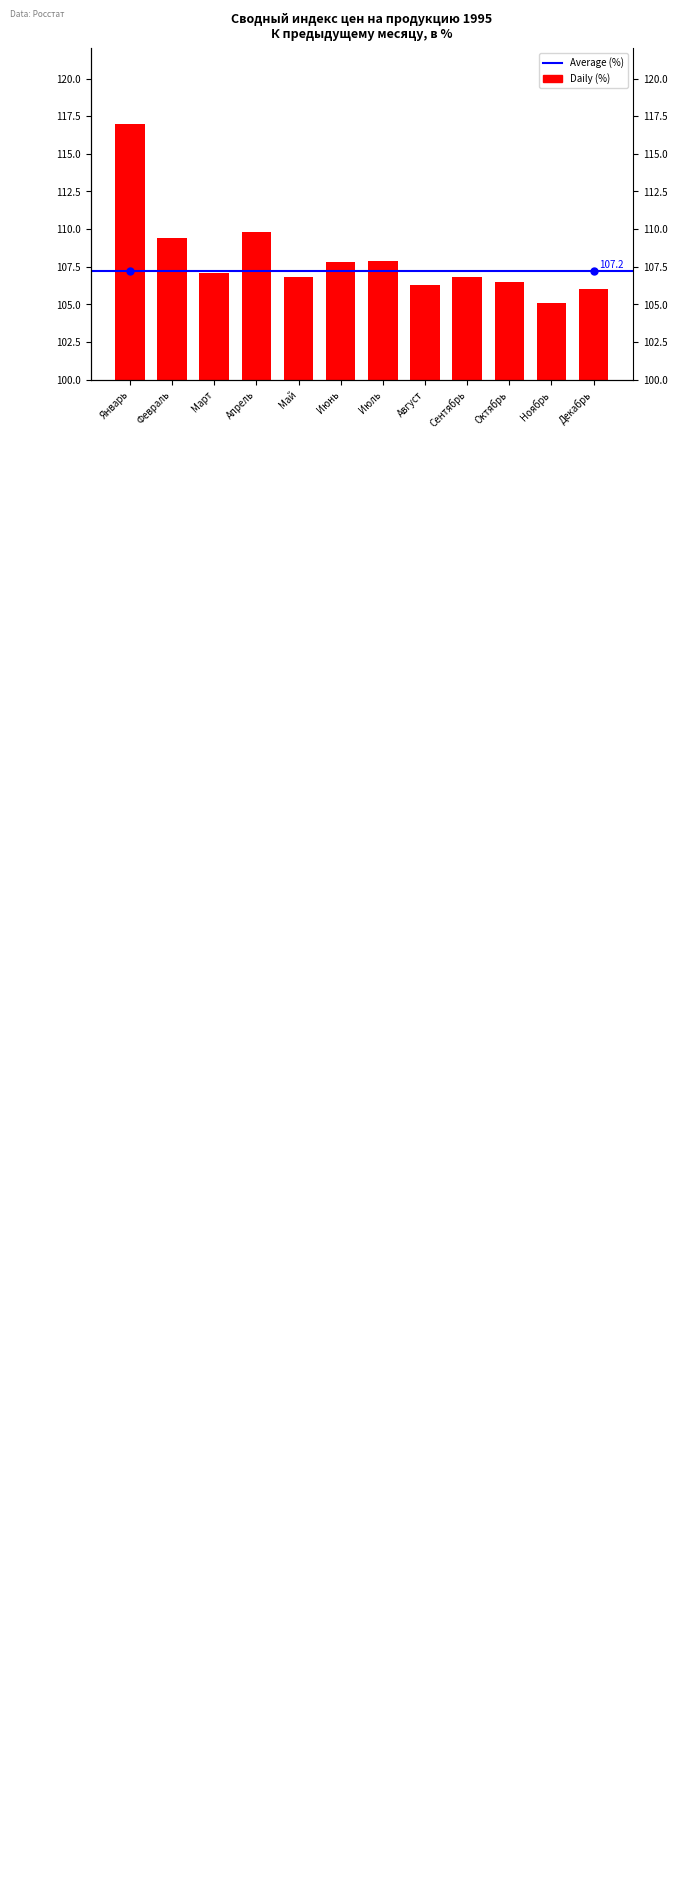

Between Сентябрь and Декабрь, which is larger?

Сентябрь